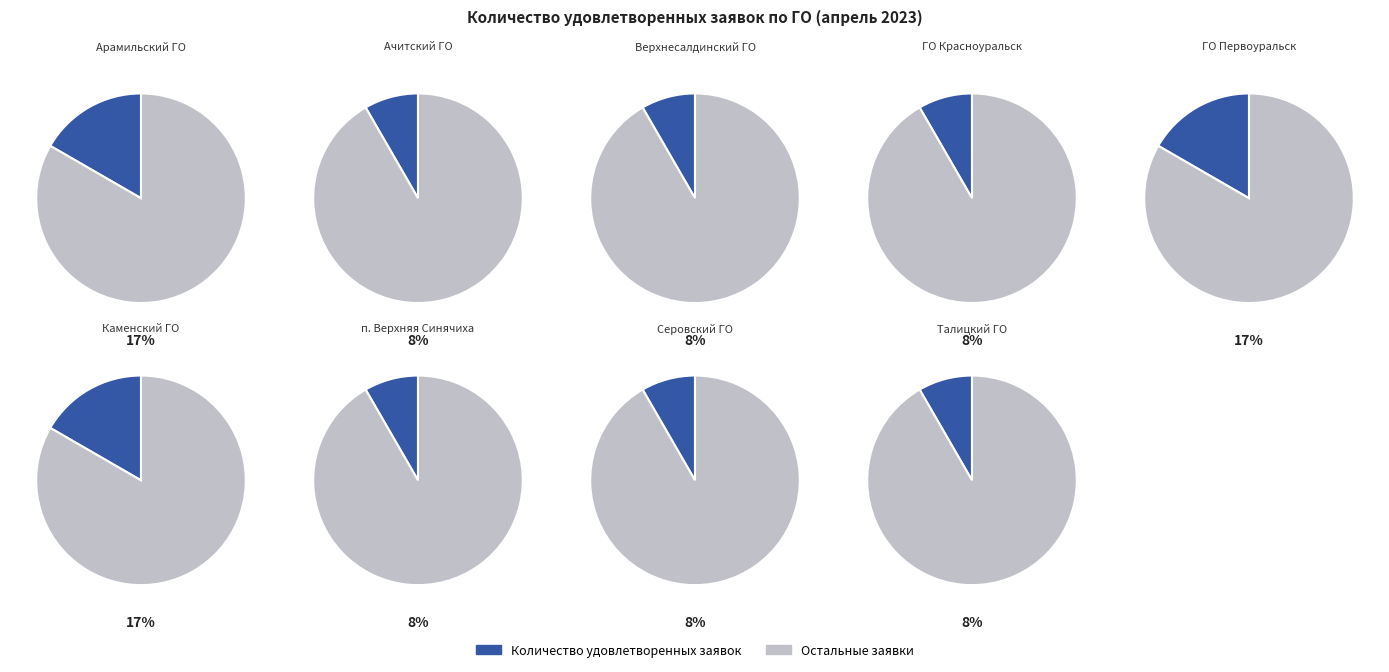

What is the total percentage of Верхнесалдинский ГО and Ачитский ГО?

16.7%